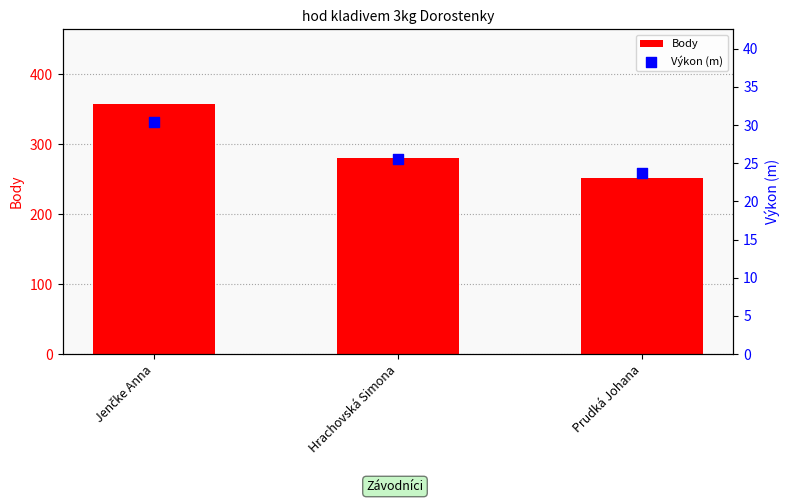

Which series reaches the minimum Y coordinate?

Výkon (m)